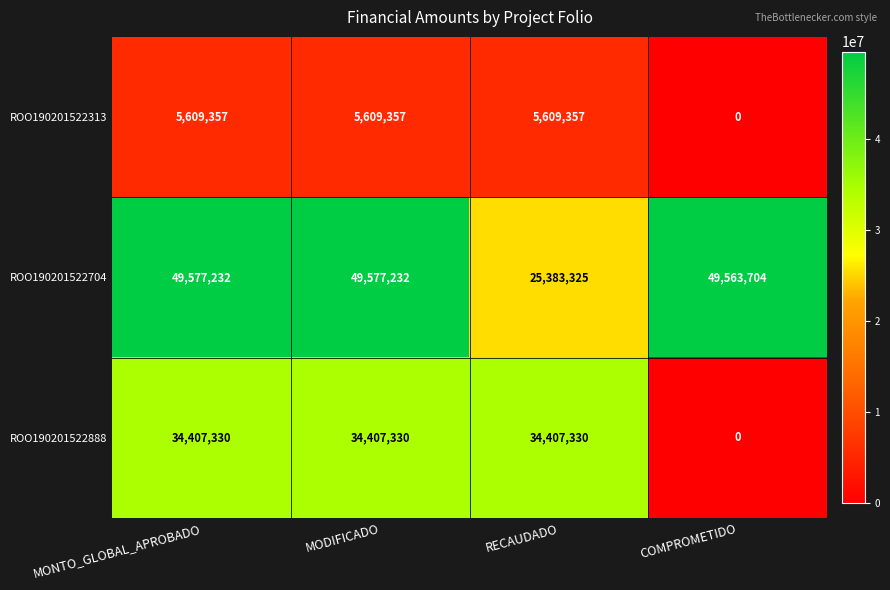

What is the total value across all series at MODIFICADO?

89593919